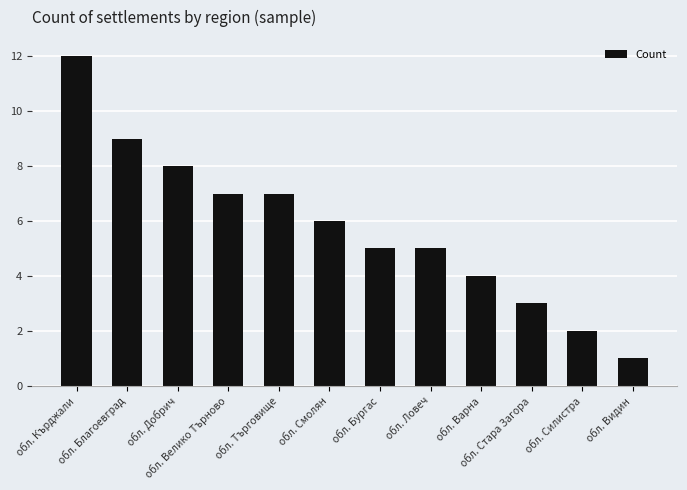

What is the difference between the maximum and minimum values?

11